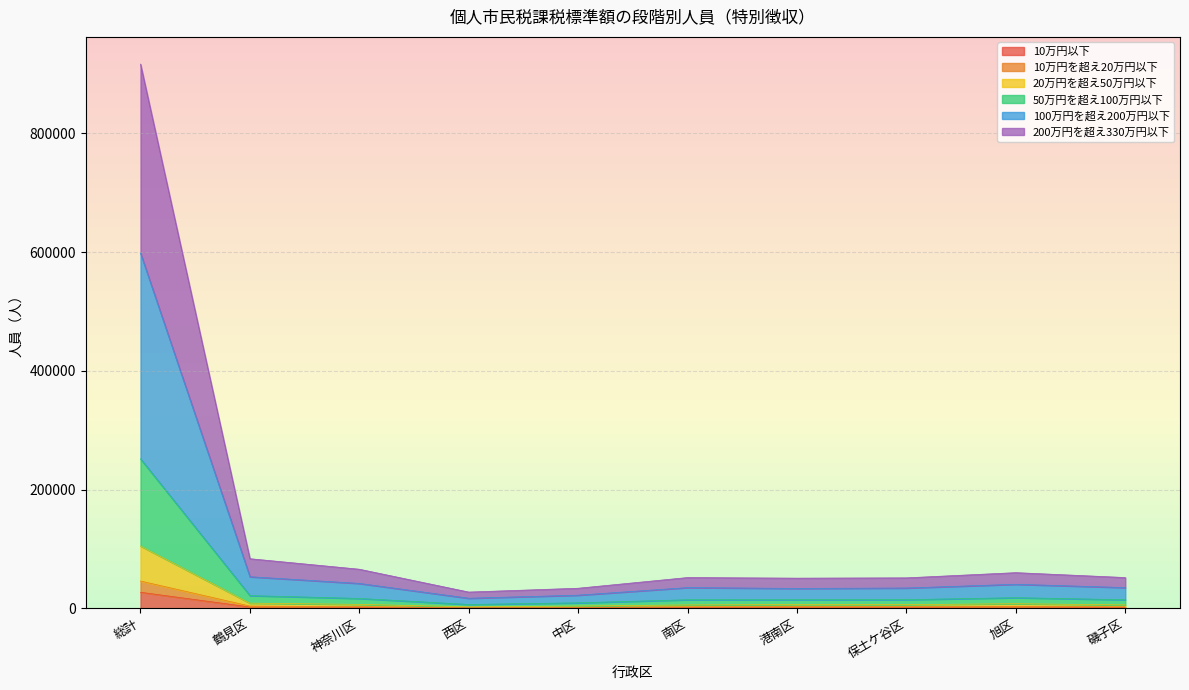

At which label does 10万円以下 reach its peak?

総計